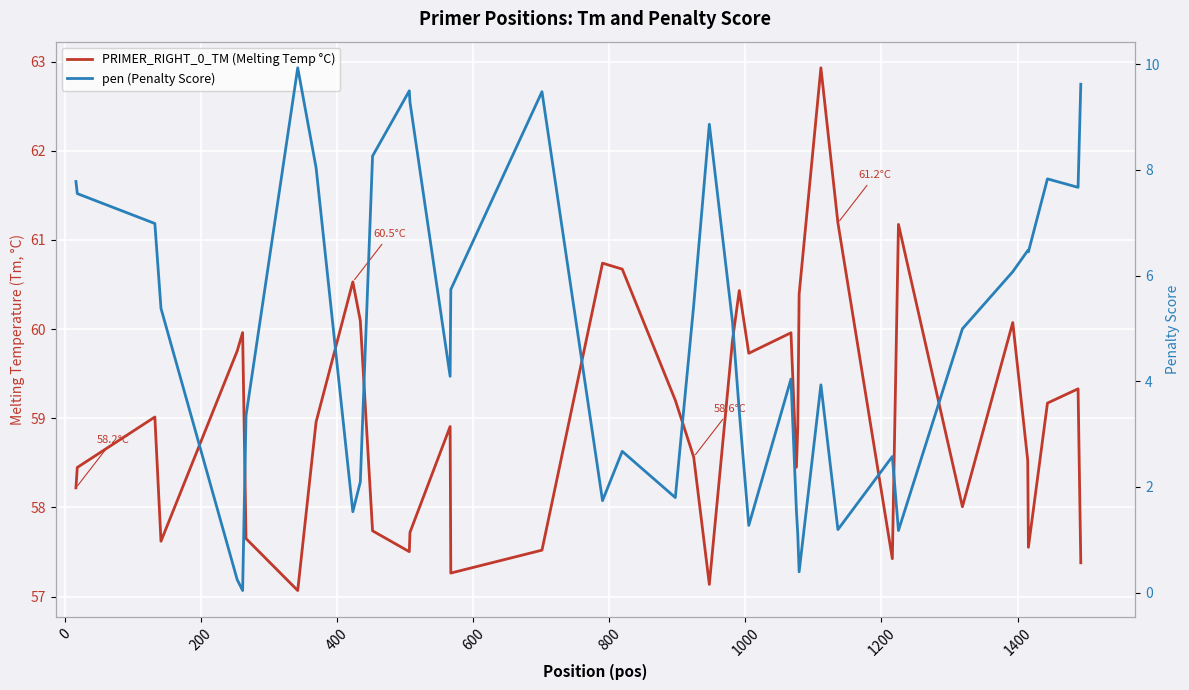

At which label is PRIMER_RIGHT_0_TM (Melting Temp °C) closest to 59?

200